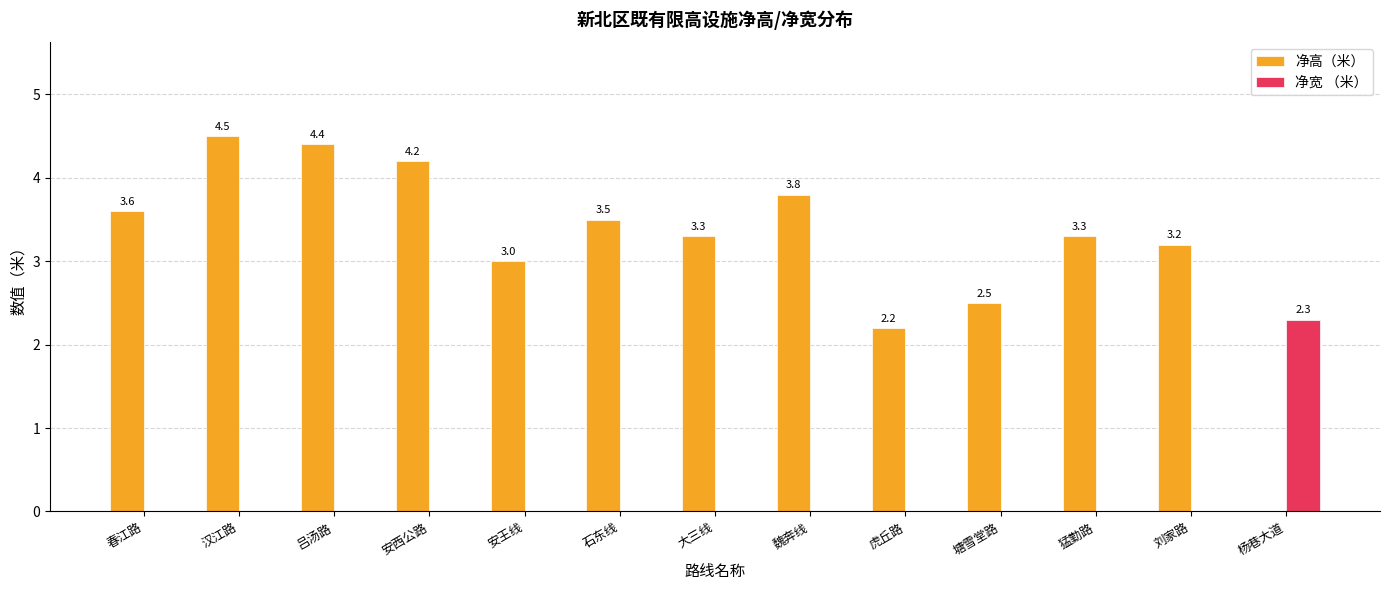

At which category is the sum across all series the highest?

汉江路